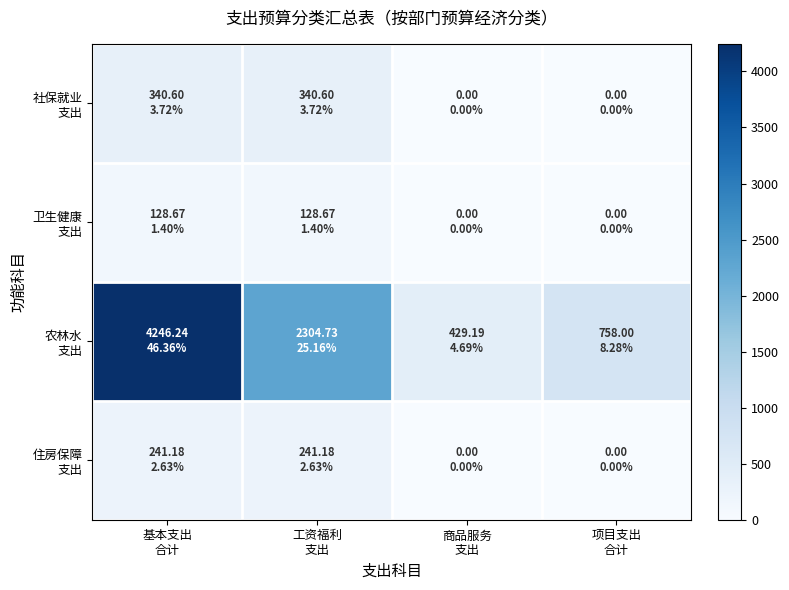

What is the total value across all series at 商品服务
支出?

429.2